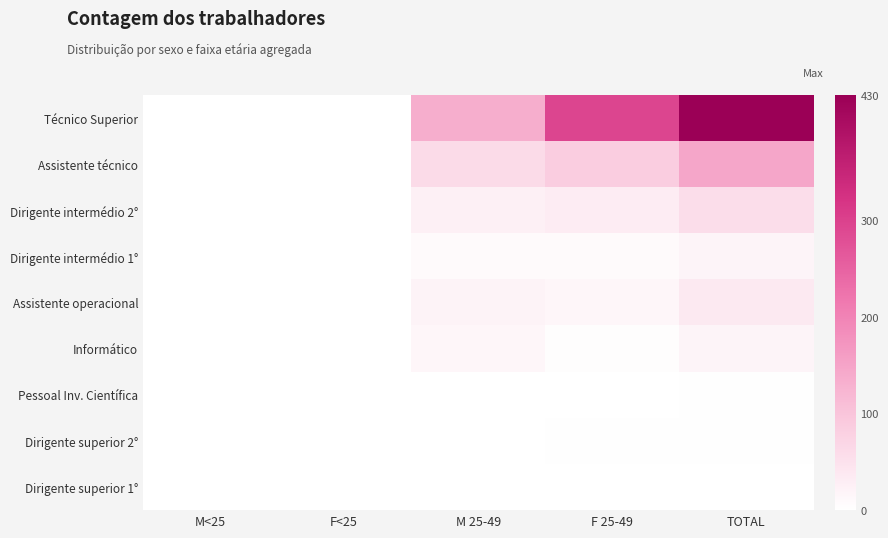

At F 25-49, list the series in order from smallest to largest.

Dirigente superior 1°, Pessoal Inv. Científica, Dirigente superior 2°, Informático, Dirigente intermédio 1°, Assistente operacional, Dirigente intermédio 2°, Assistente técnico, Técnico Superior